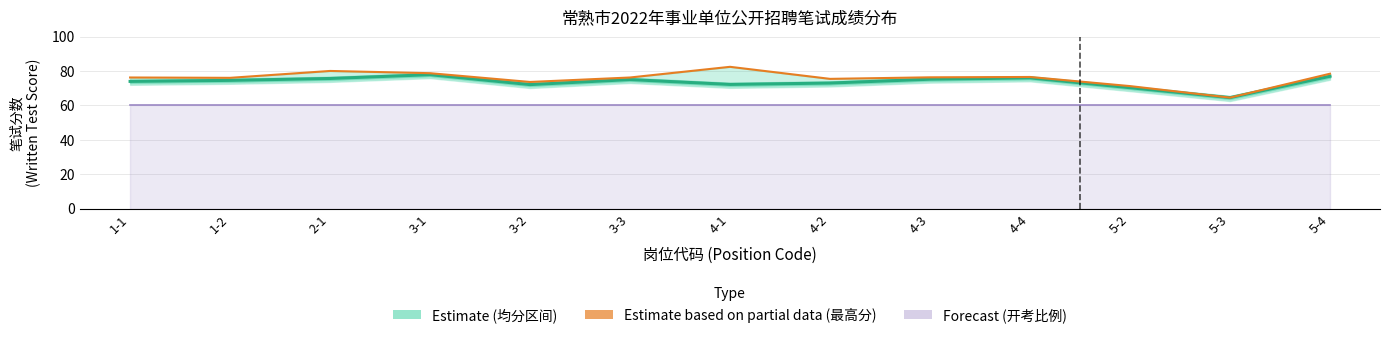

What value does the 笔试均分 (Estimate) series have at 3-2?

72.1